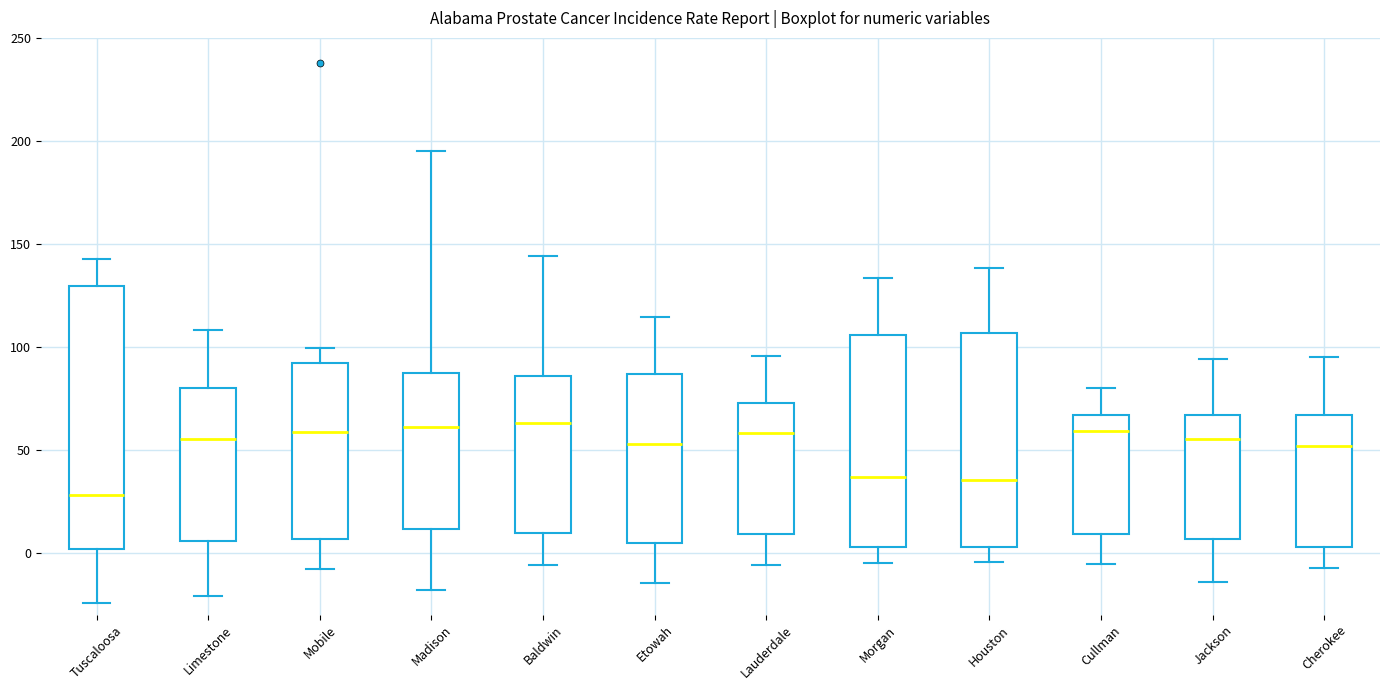

Reading left to right, transcribe this box plot: for each box, give where its median line is, the range the box spans, and where its two whiskers end, as read against the y-axis. The values are not printed on the chart, so give them approximately, as read against the axis.

Tuscaloosa: median 30, box 0 to 130, whiskers -25 to 145
Limestone: median 55, box 5 to 80, whiskers -20 to 110
Mobile: median 60, box 5 to 90, whiskers -10 to 100
Madison: median 60, box 10 to 85, whiskers -20 to 195
Baldwin: median 65, box 10 to 85, whiskers -5 to 145
Etowah: median 55, box 5 to 85, whiskers -15 to 115
Lauderdale: median 60, box 10 to 75, whiskers -5 to 95
Morgan: median 35, box 5 to 105, whiskers -5 to 135
Houston: median 35, box 5 to 105, whiskers -5 to 140
Cullman: median 60, box 10 to 65, whiskers -5 to 80
Jackson: median 55, box 5 to 65, whiskers -15 to 95
Cherokee: median 50, box 5 to 65, whiskers -5 to 95